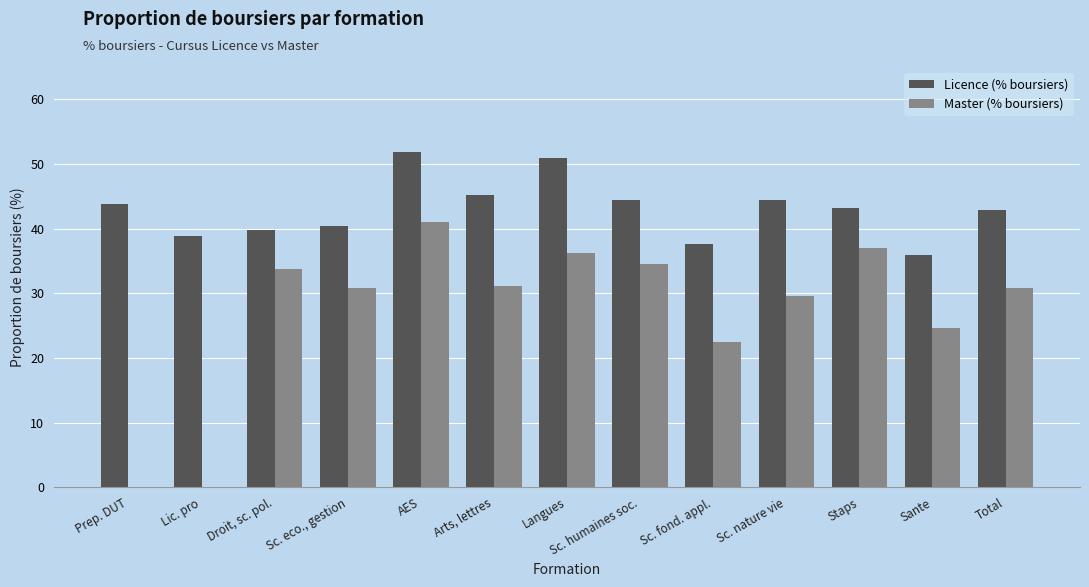

What is the total value across all series at Lic. pro?

38.9